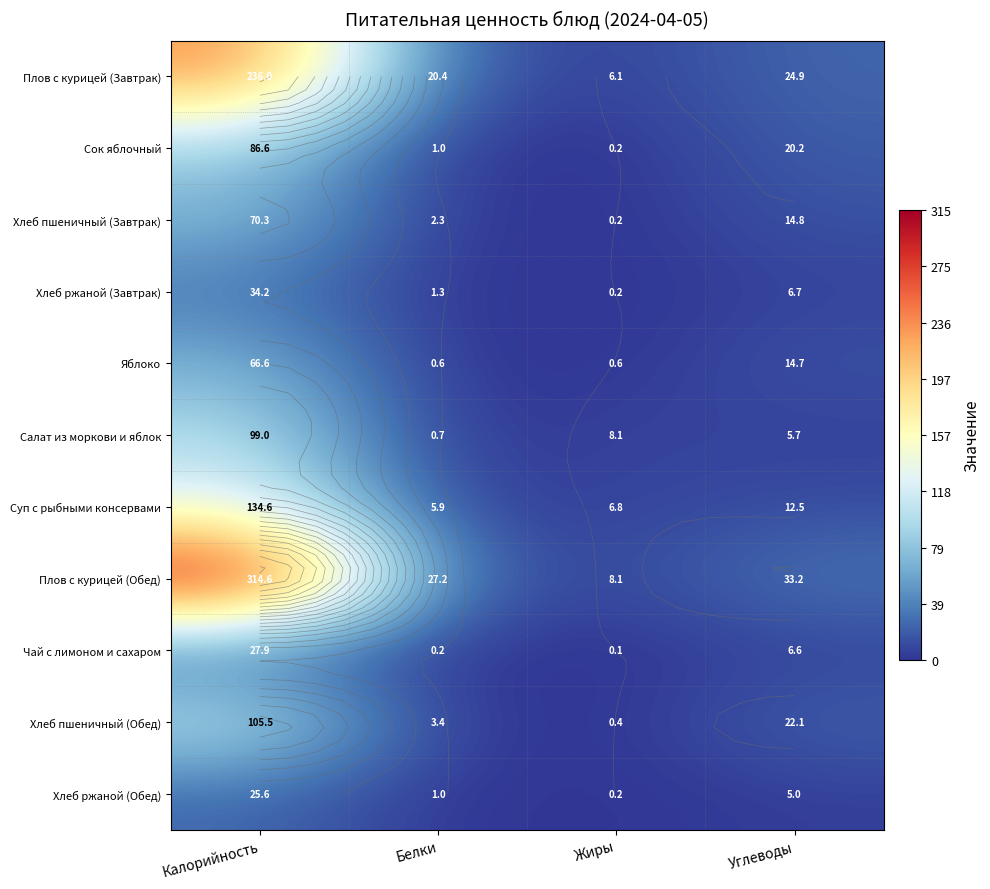

What is the minimum value for Хлеб пшеничный (Завтрак)?

0.2